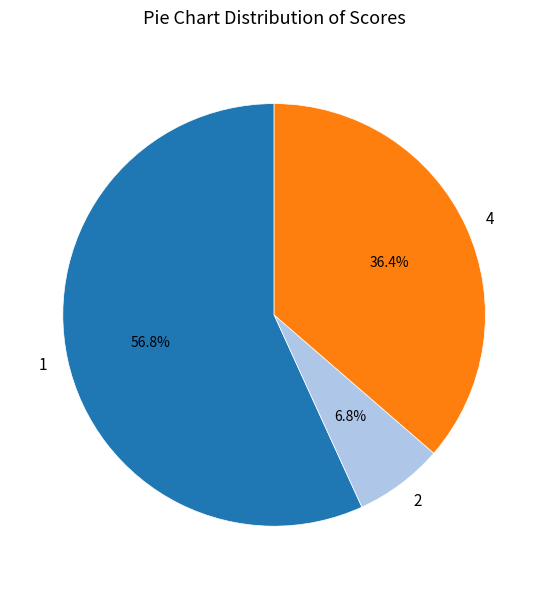

Count the number of slices in the pie.

3